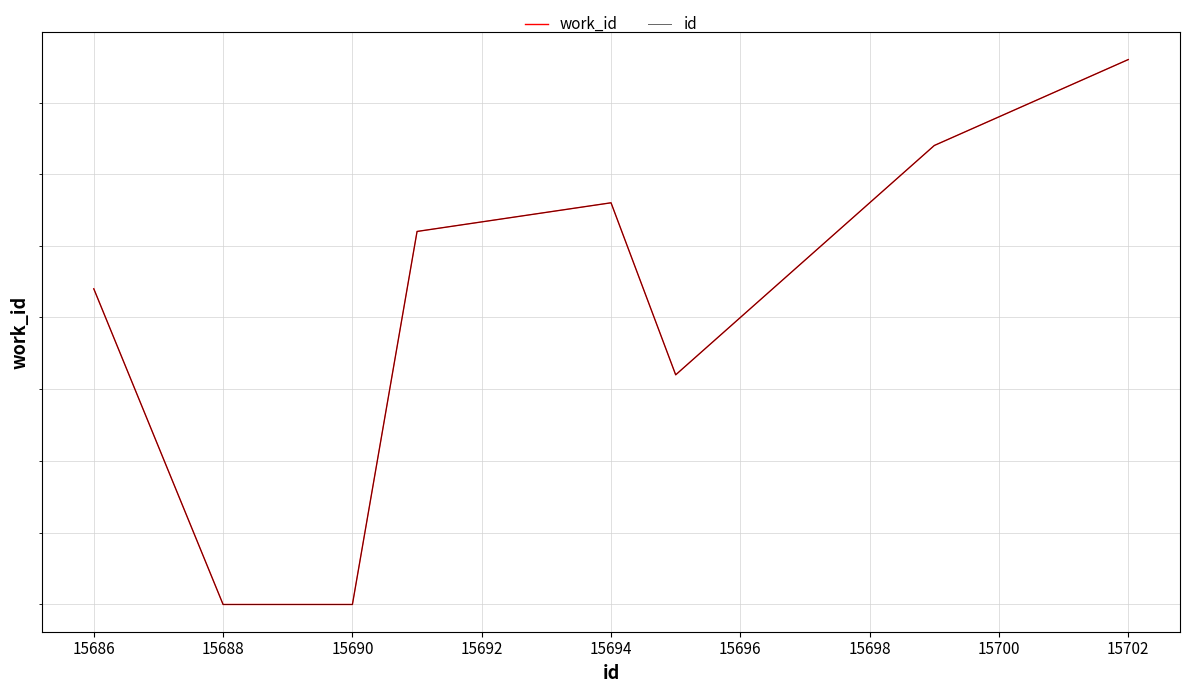

At 15692, list the series in order from largest to smallest.

work_id, id